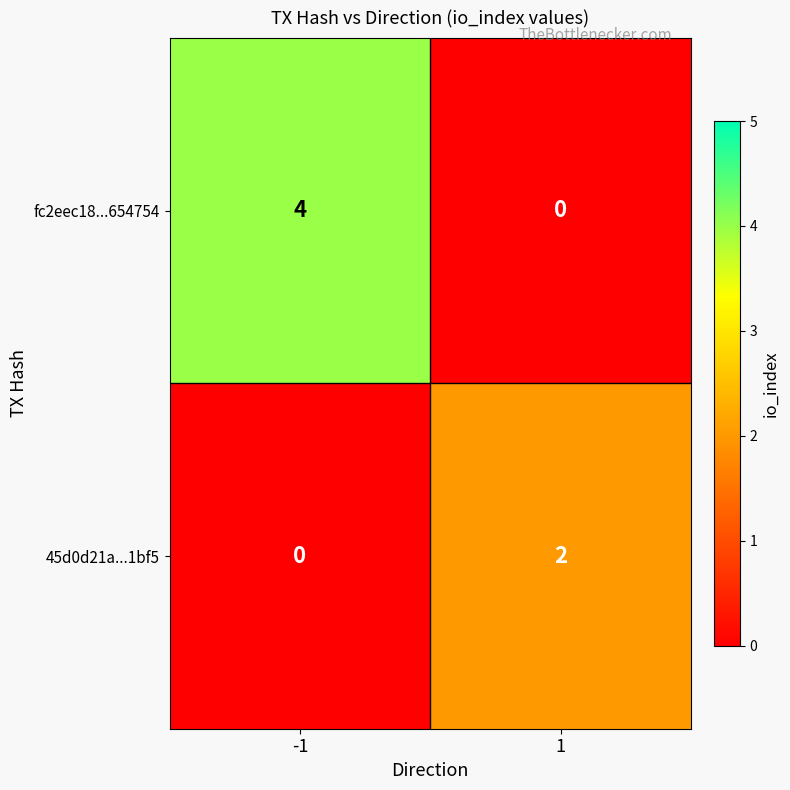

Rank the series by their maximum value, from lowest to highest.

45d0d21a...1bf5, fc2eec18...654754